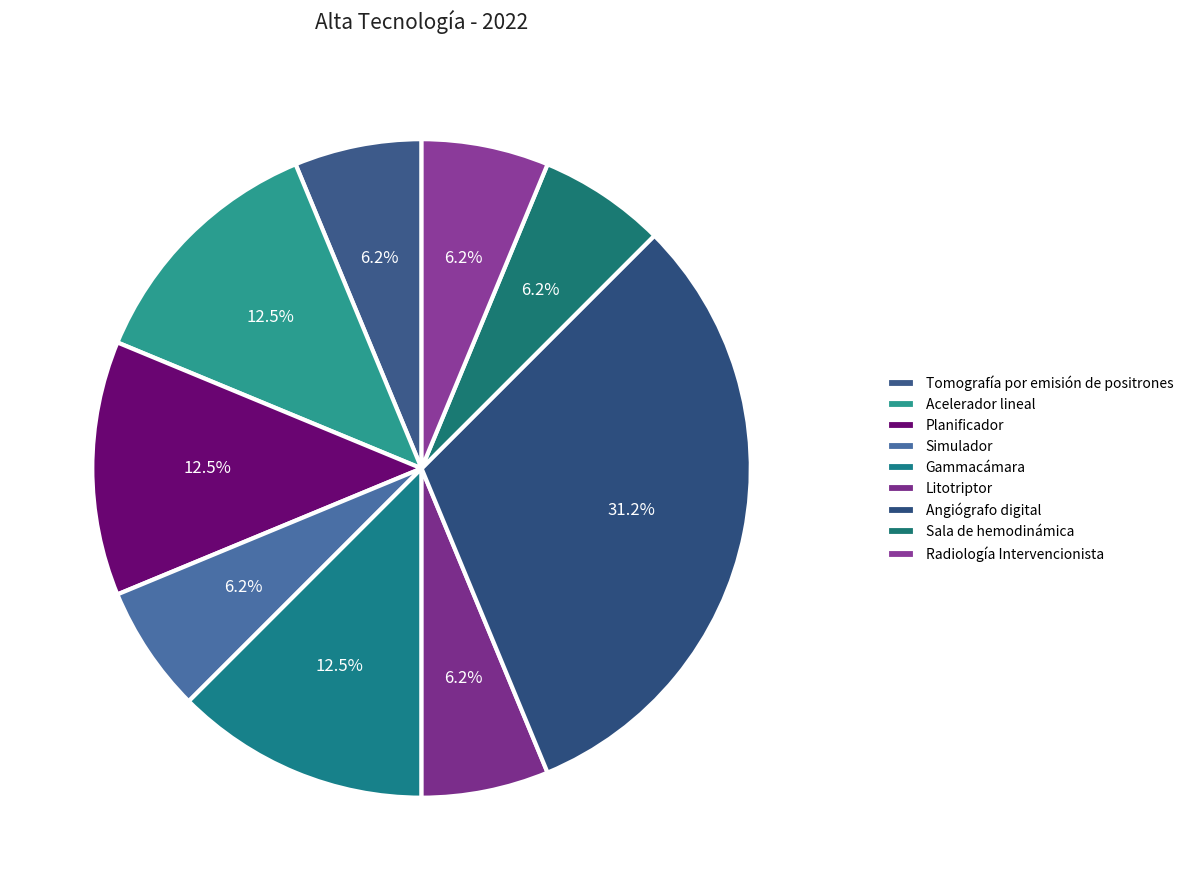

How many segments does this pie chart have?

9